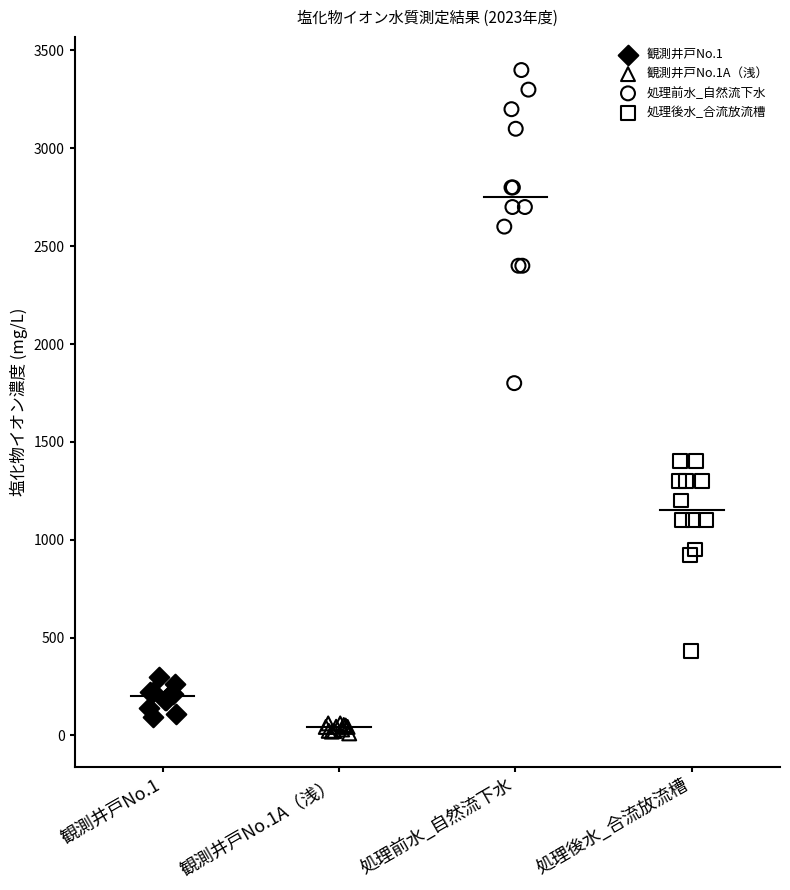

Which series has the widest spread of Y values?

処理前水_自然流下水